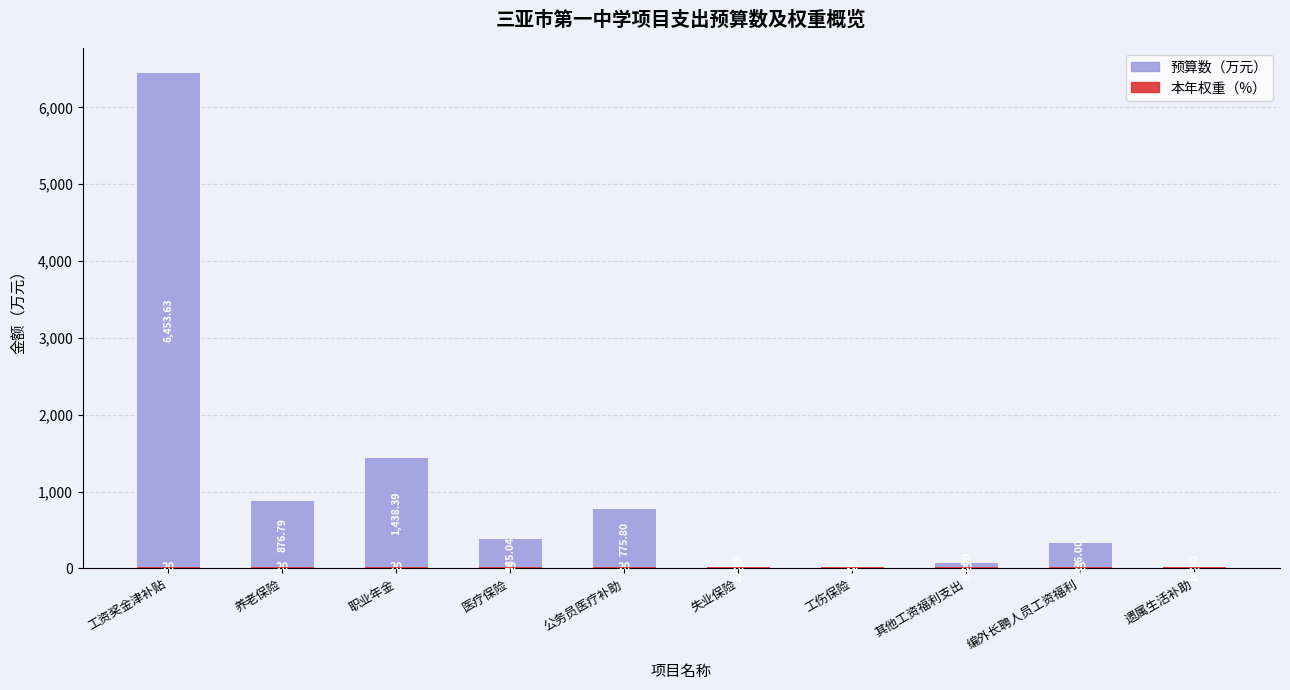

Reading right to left, what are all the values shown in this chart?

预算数（万元）: 14.4	336.0	65.0	9.1	22.6	775.8	385.0	1438.4	876.8	6453.6
本年权重（%）: 20.0	20.0	20.0	20.0	20.0	20.0	20.0	20.0	20.0	20.0